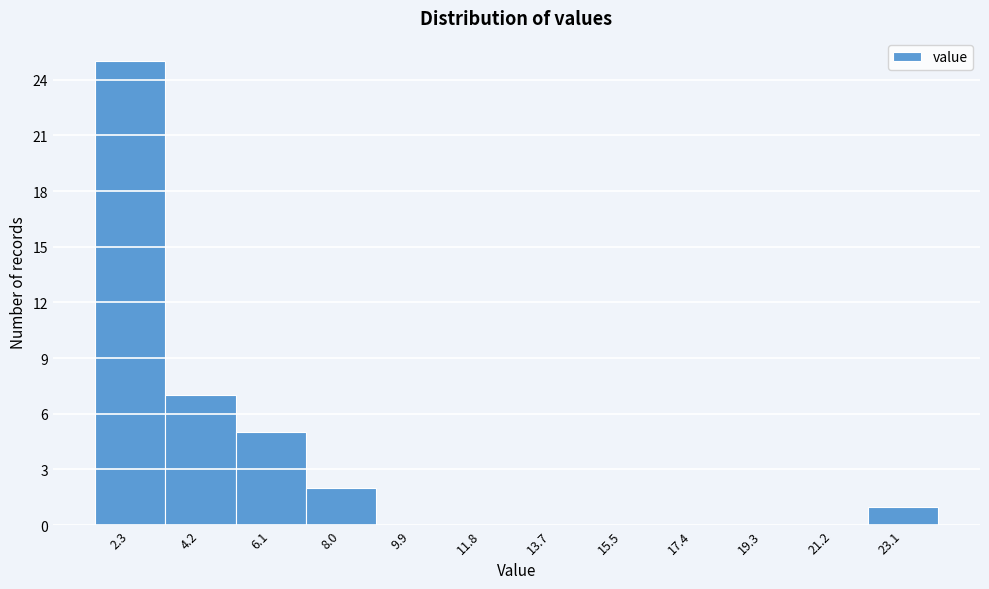

Reading right to left, what are all the values shown in this chart?

23.1=1	21.2=0	19.3=0	17.4=0	15.5=0	13.7=0	11.8=0	9.9=0	8.0=2	6.1=5	4.2=7	2.3=25